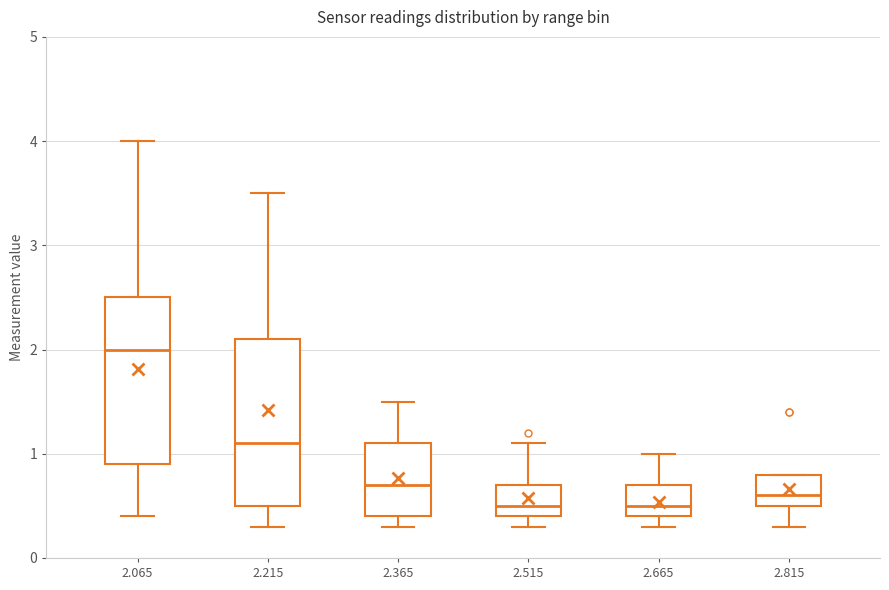

Reading left to right, read every box against the y-axis: the position of its median line, the range the box covers, and the ends of its whiskers. The values are not printed on the chart, so give them approximately, as read against the axis.

2.065: median 2.0, box 0.9 to 2.5, whiskers 0.4 to 4.0
2.215: median 1.1, box 0.5 to 2.1, whiskers 0.3 to 3.5
2.365: median 0.7, box 0.4 to 1.1, whiskers 0.3 to 1.5
2.515: median 0.5, box 0.4 to 0.7, whiskers 0.3 to 1.1
2.665: median 0.5, box 0.4 to 0.7, whiskers 0.3 to 1.0
2.815: median 0.6, box 0.5 to 0.8, whiskers 0.3 to 0.8